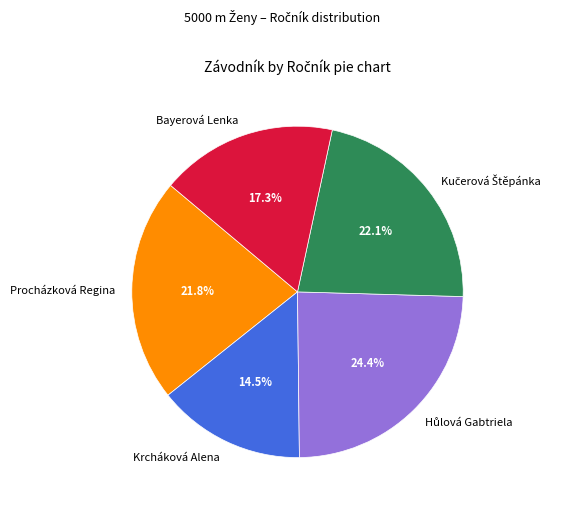

To the nearest percent, what is the average slice percentage?

20%